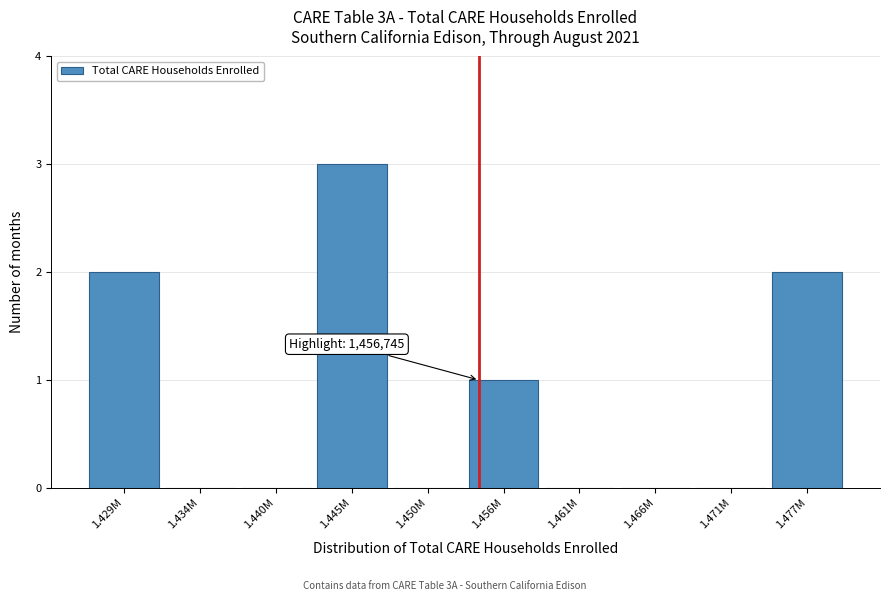

Reading left to right, list all the values displayed in this chart.

1.429M=2	1.434M=0	1.440M=0	1.445M=3	1.450M=0	1.456M=1	1.461M=0	1.466M=0	1.471M=0	1.477M=2